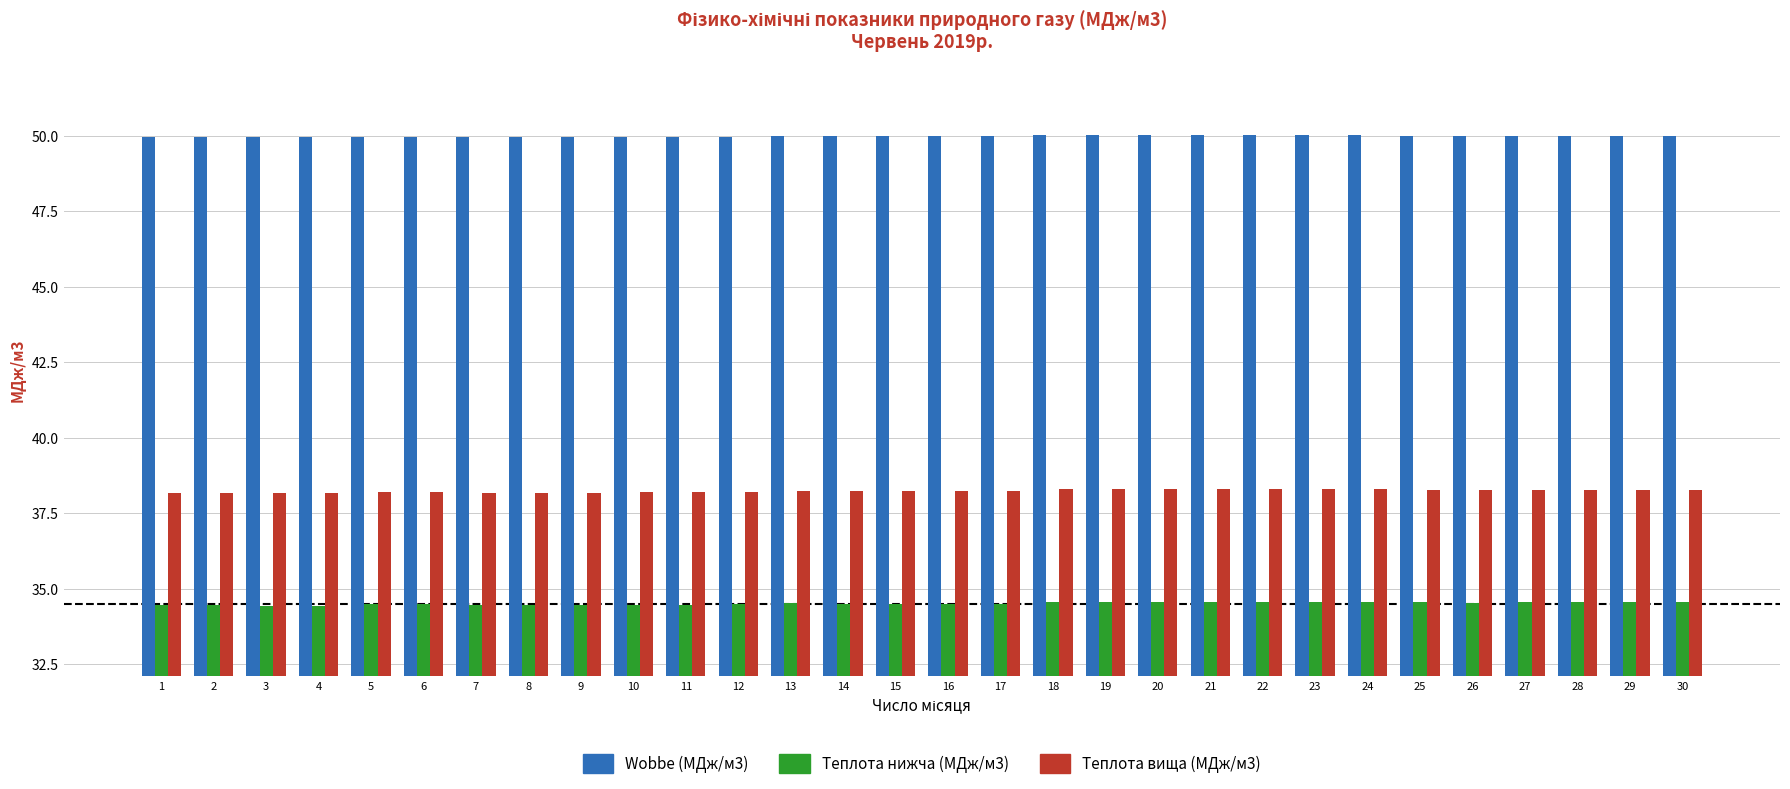

What value does the Wobbe (МДж/м3) series have at 26?

50.0